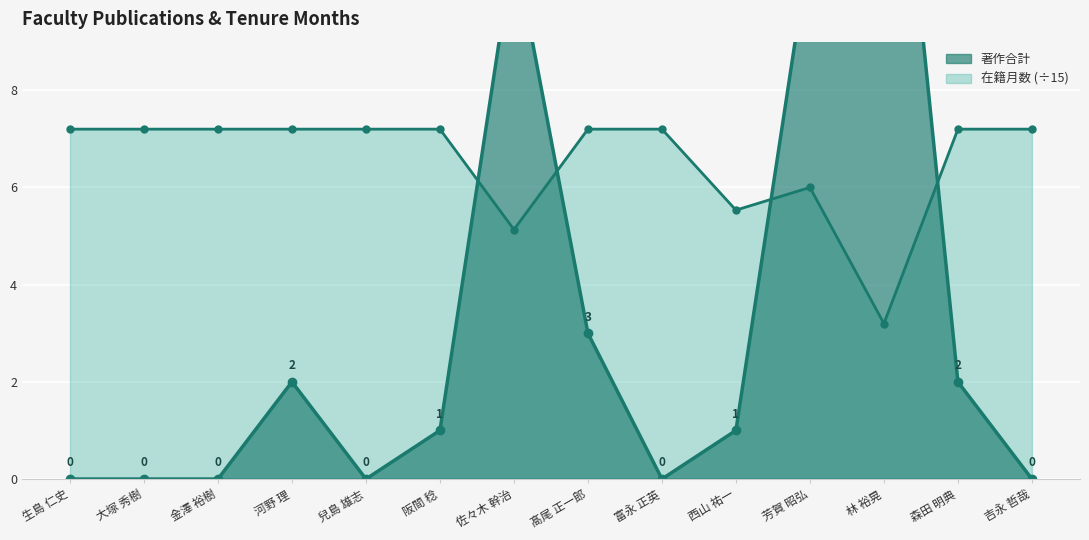

What is the sum of all 在籍月数 values?

91.9